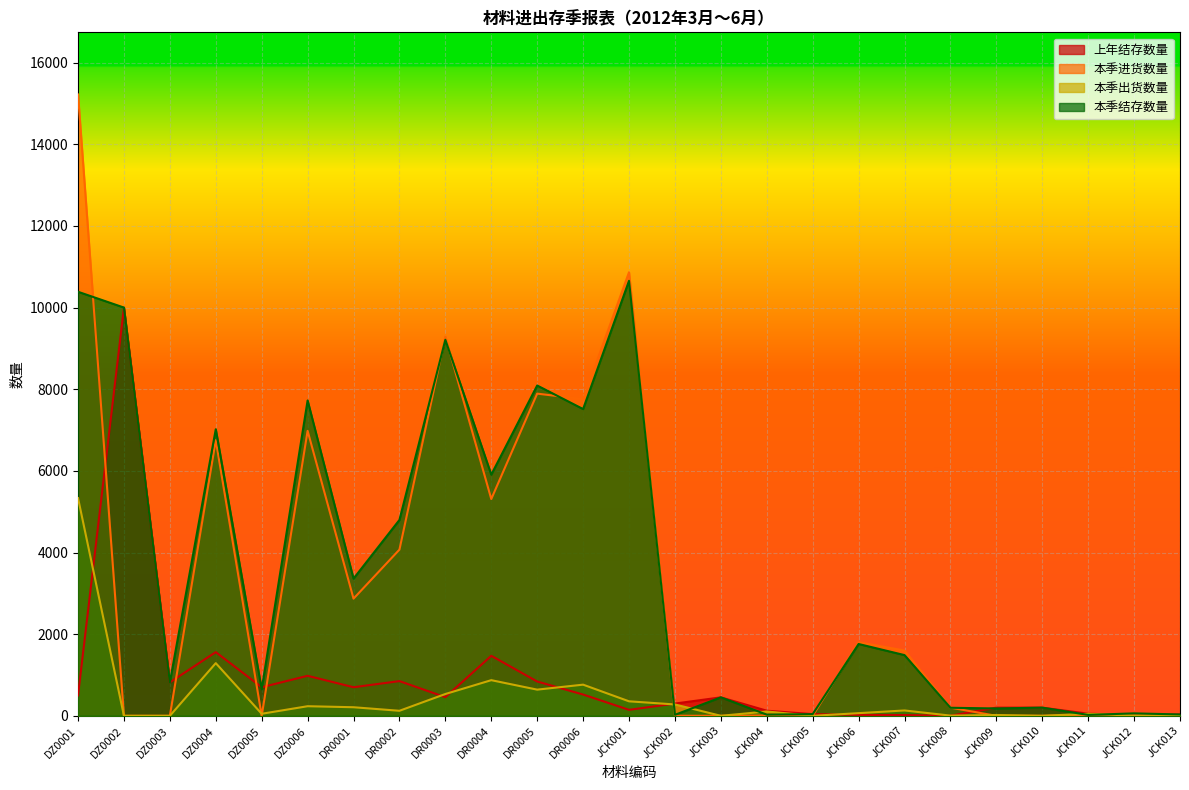

How many interior local valleys does the 本季结存数量 series have?

9